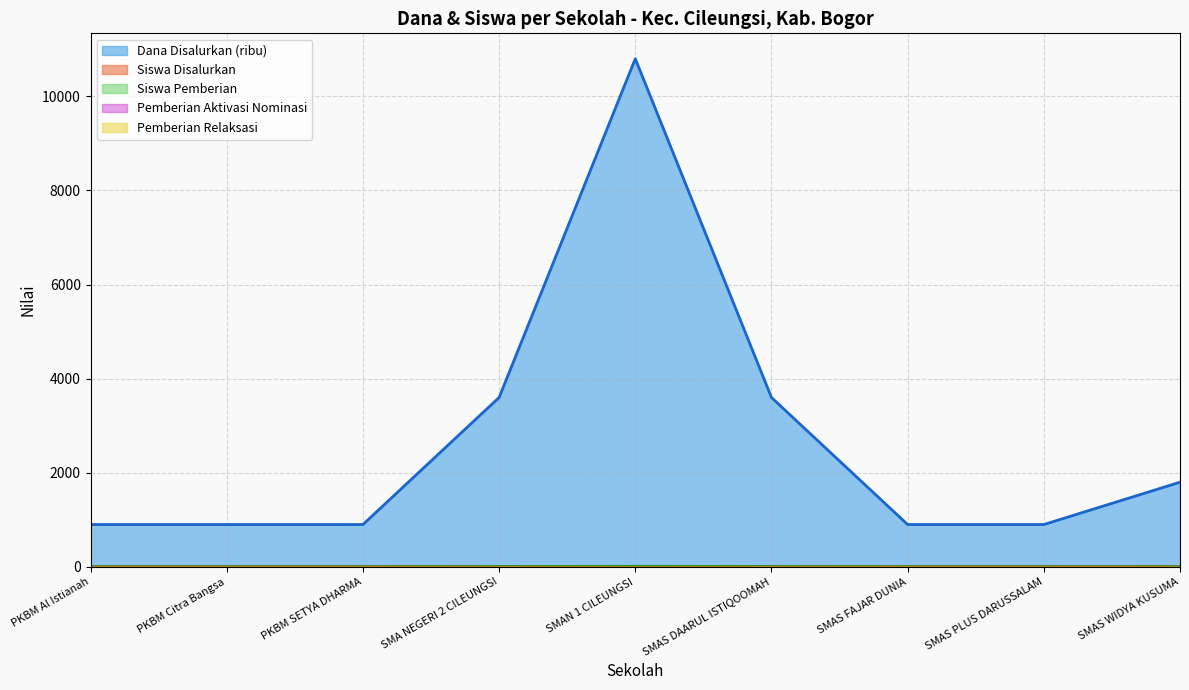

What is the label of the 4th point from the right?

SMAS DAARUL ISTIQOOMAH